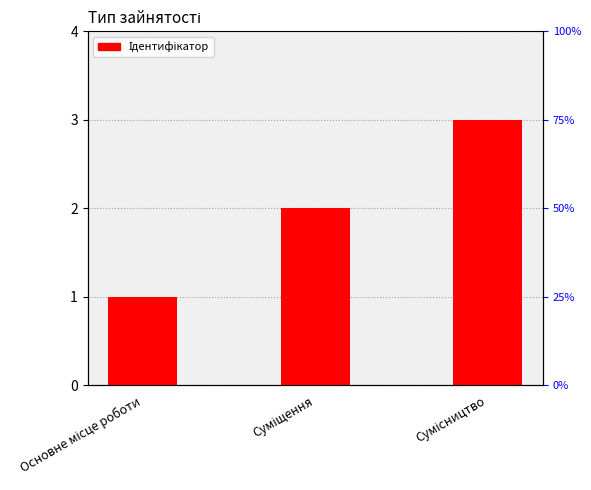

What is the label of the 2nd bar from the right?

Суміщення